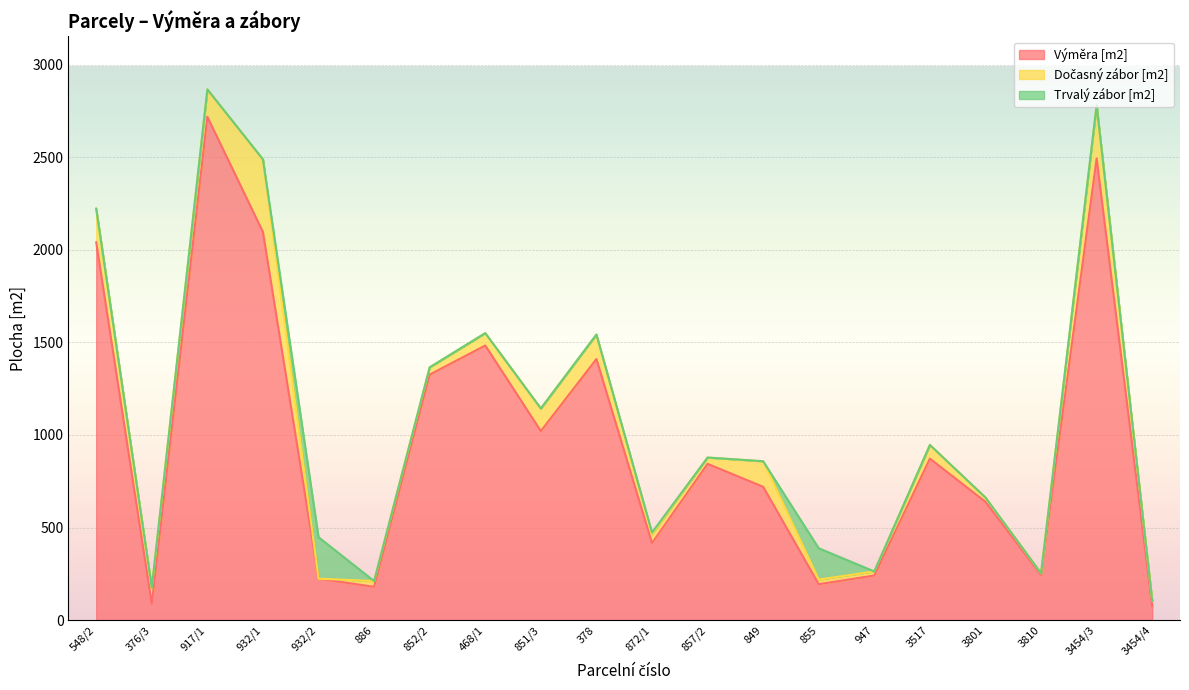

At which label does Trvalý zábor [m2] reach its minimum?

548/2